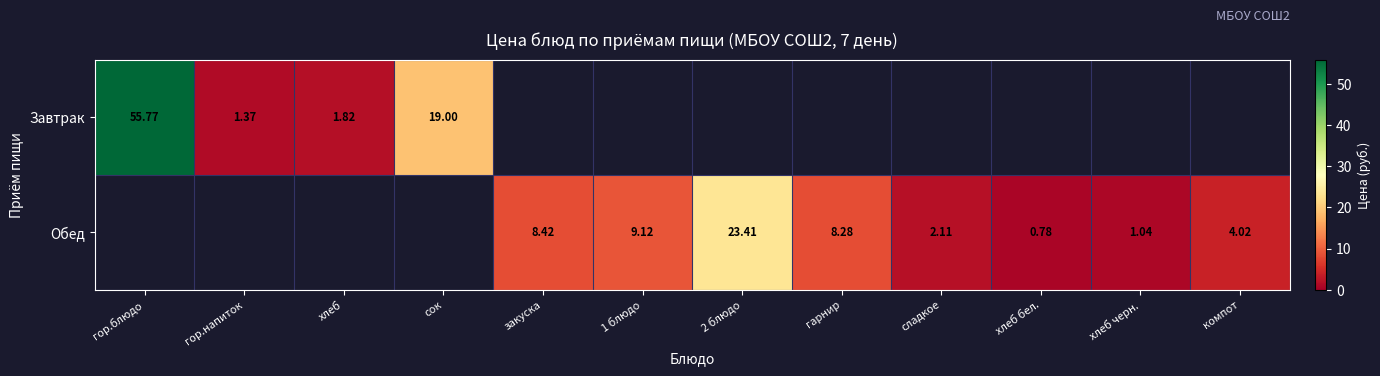

What is the difference between the maximum and minimum values in the Завтрак series?

54.4